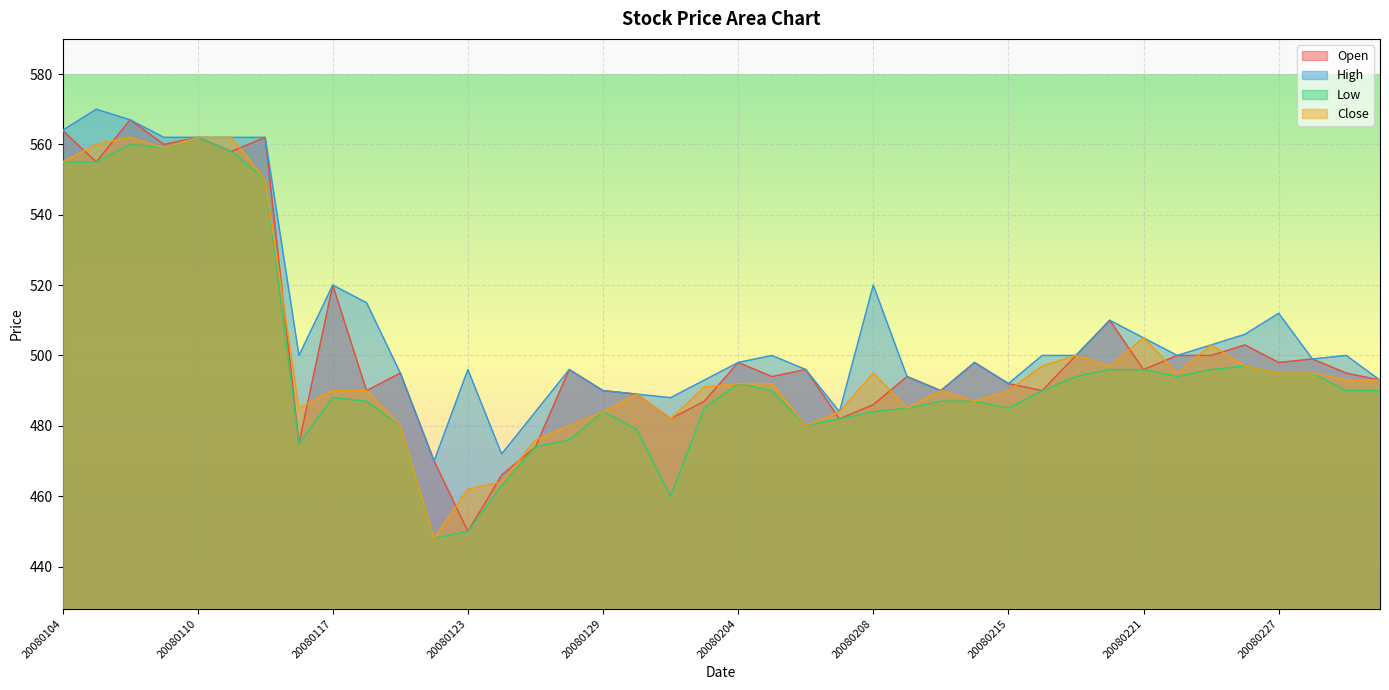

Which has a higher value, 20080228 or 20080219?

20080219